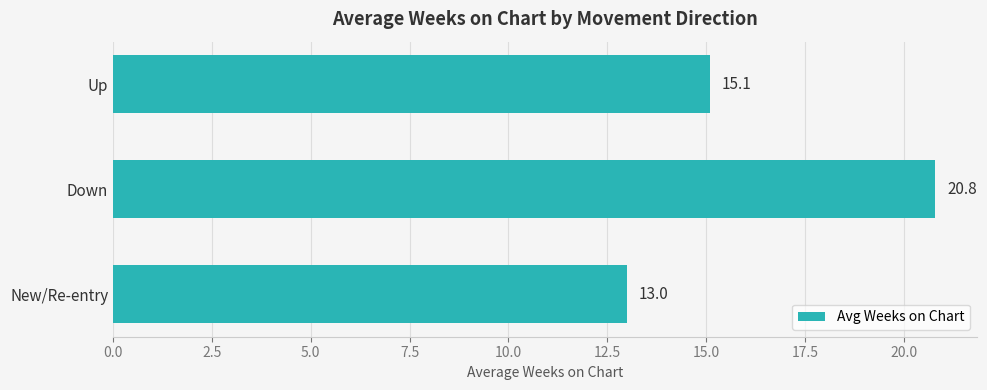

Count the number of values greater than 15.

2